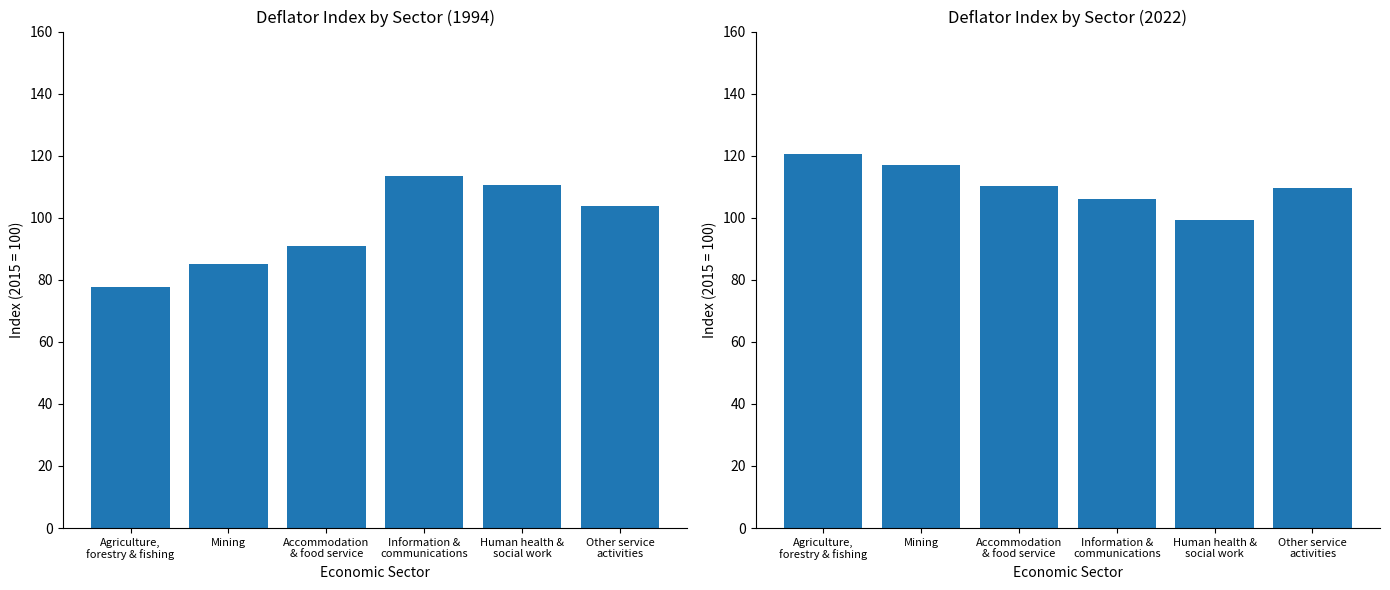

The value of 2022 at Human health & social work is 99.3. True or false?

True